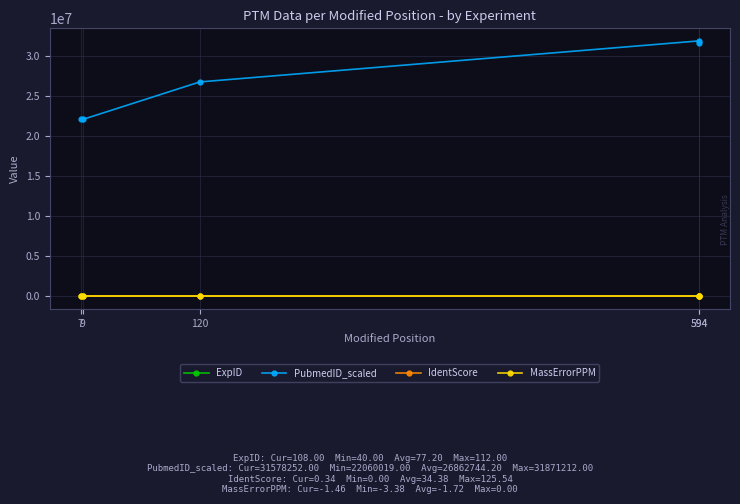

What is the average value of the MassErrorPPM series?

-1.7